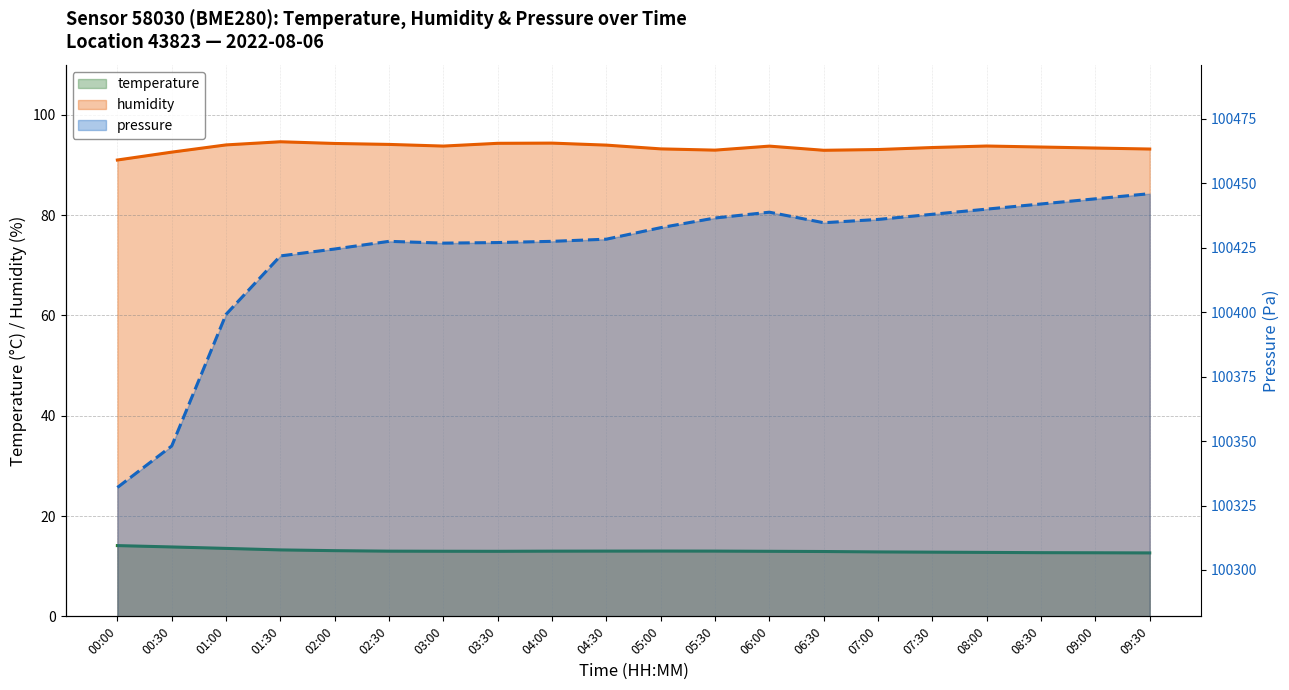

True or false: pressure_scaled has a value of 67748.2 at 00:30.

False